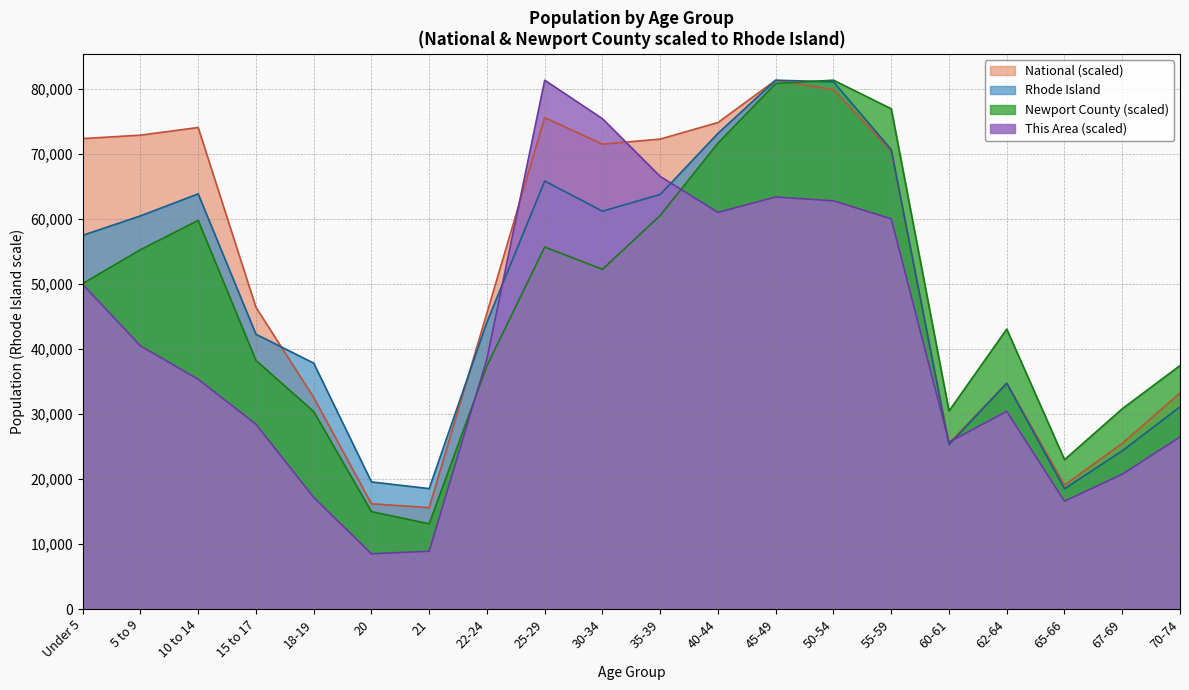

What is the value of the Rhode Island point at the 8th from the left?

44122.0